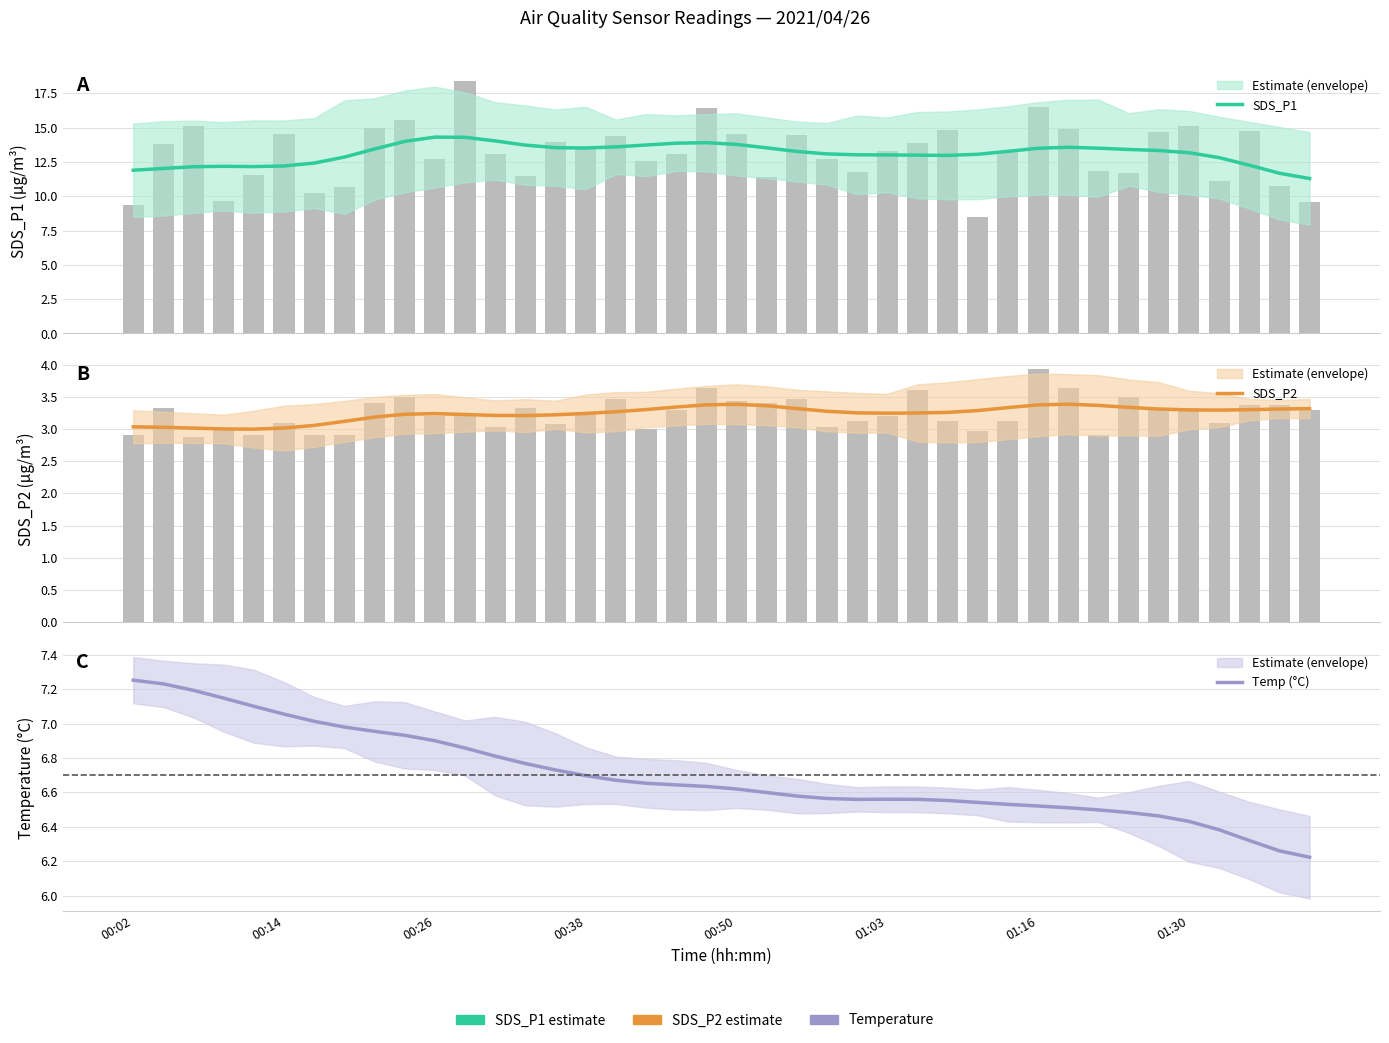

What is the difference between the highest and lowest values at 9?

10.8